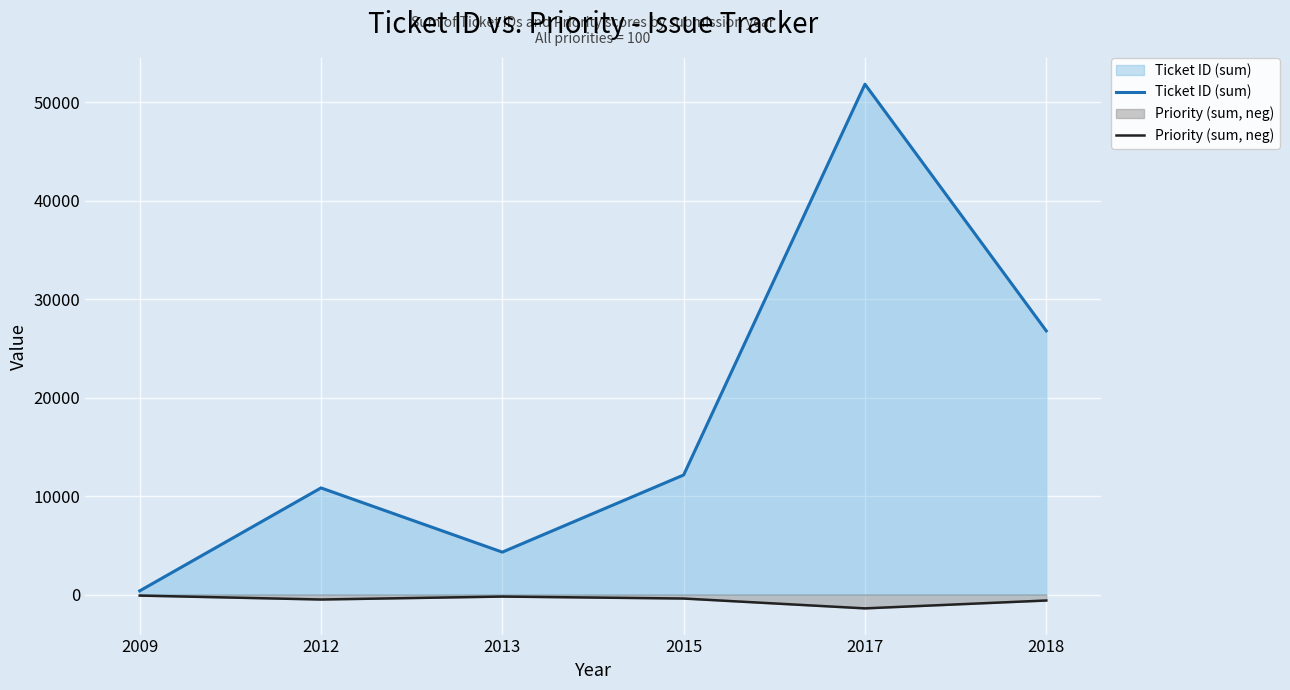

What is the difference between the maximum and second lowest values in the Priority (sum, neg) series?

500